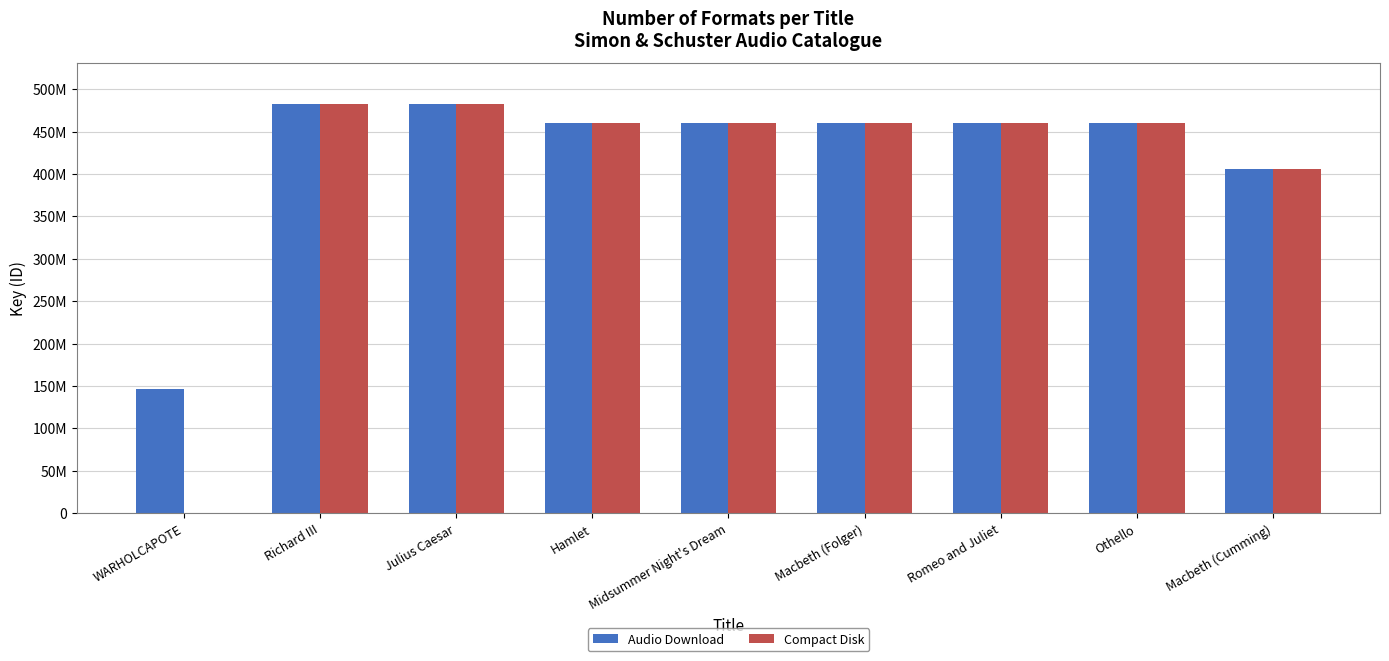

At how many categories does at least one series exceed 10435056?

9